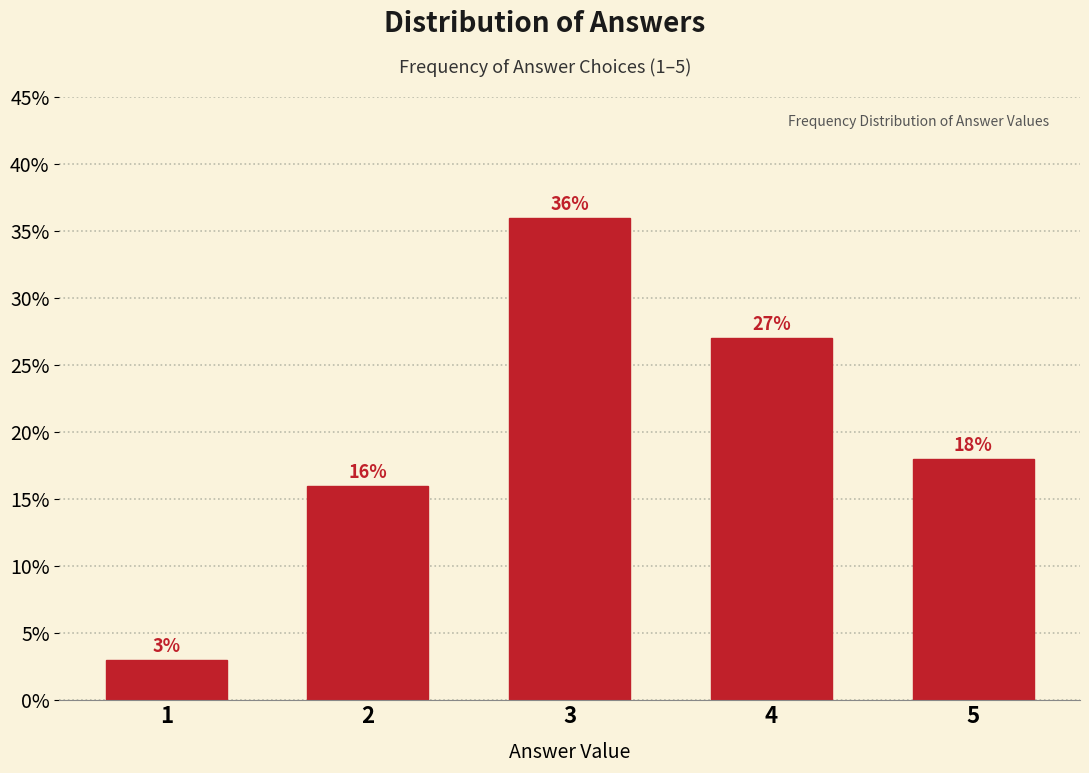

Reading left to right, what are all the values shown in this chart?

3	16	36	27	18